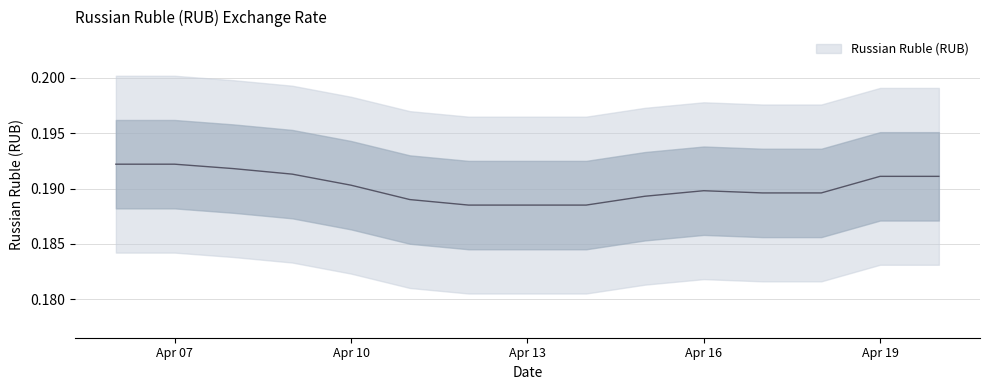

Is it true that the value at 2024-04-15 is 0.1?

False